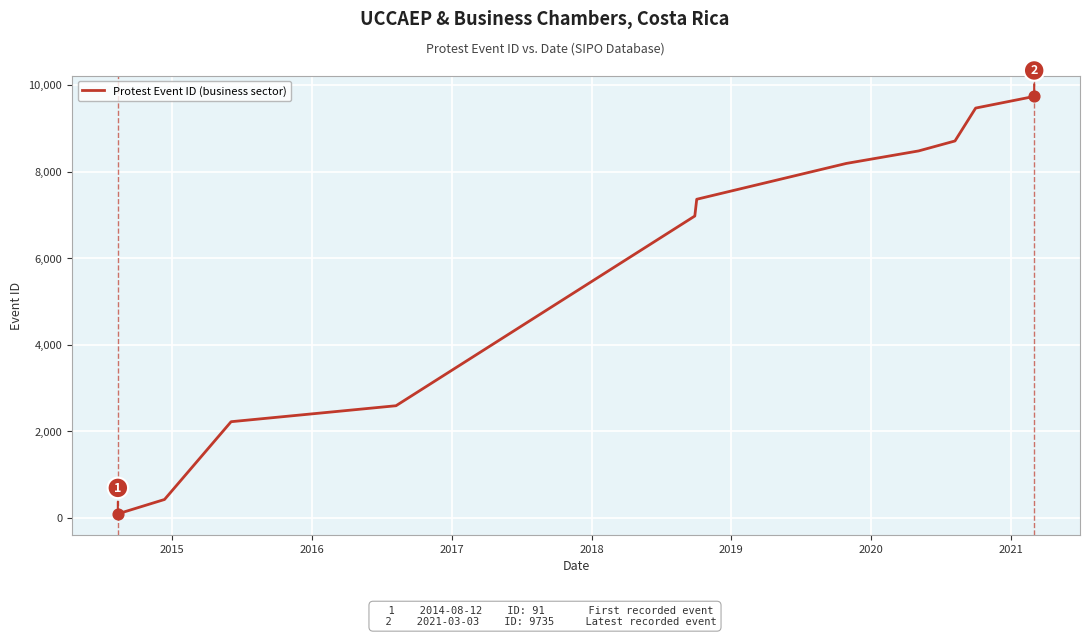

What is the difference between the maximum and minimum values?

9644